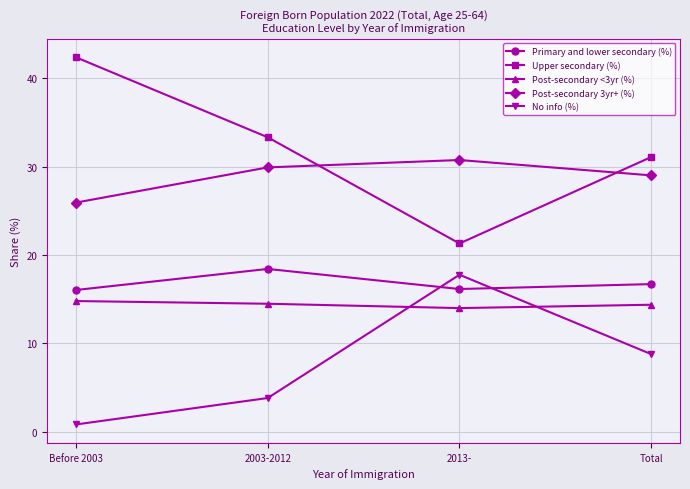

Rank the series by their maximum value, from lowest to highest.

Post-secondary <3yr (%), No info (%), Primary and lower secondary (%), Post-secondary 3yr+ (%), Upper secondary (%)